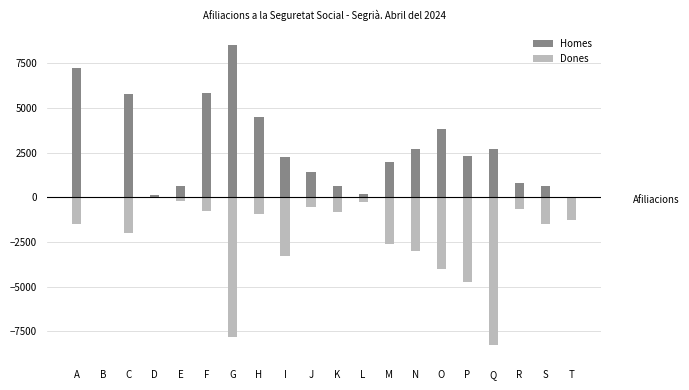

At how many categories does at least one series exceed -6008?

20